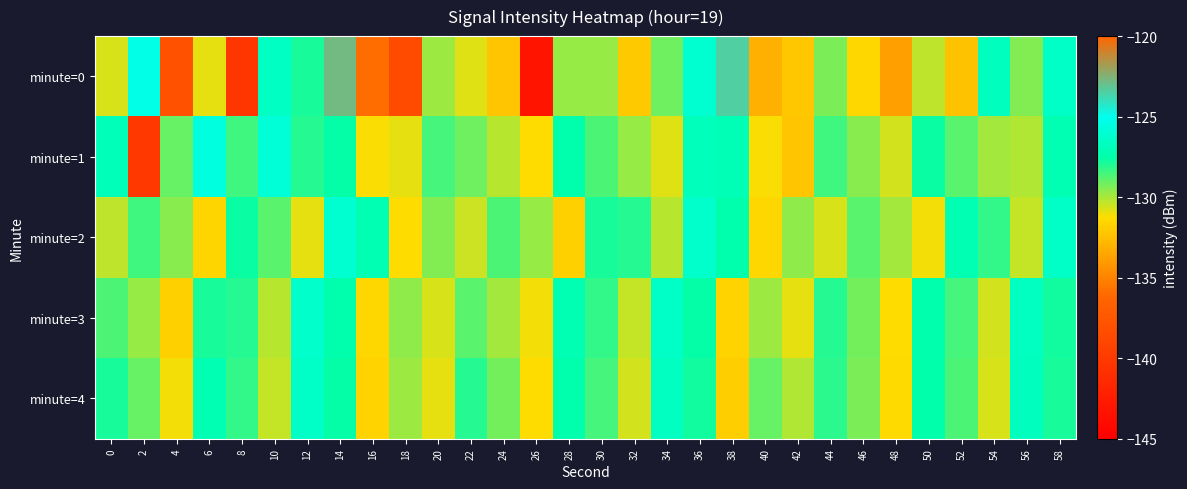

How many data points does each series have?

30